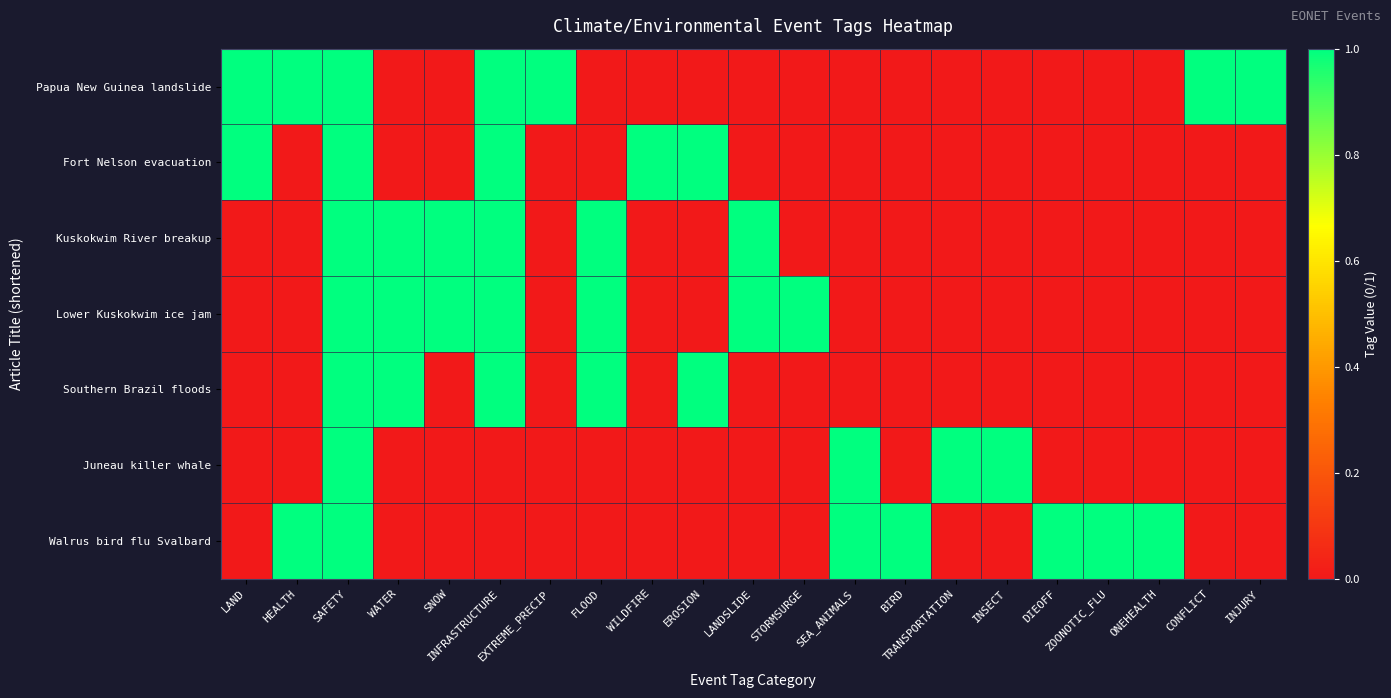

At DIEOFF, list the series in order from smallest to largest.

Papua New Guinea landslide, Fort Nelson evacuation, Kuskokwim River breakup, Lower Kuskokwim ice jam, Southern Brazil floods, Juneau killer whale, Walrus bird flu Svalbard